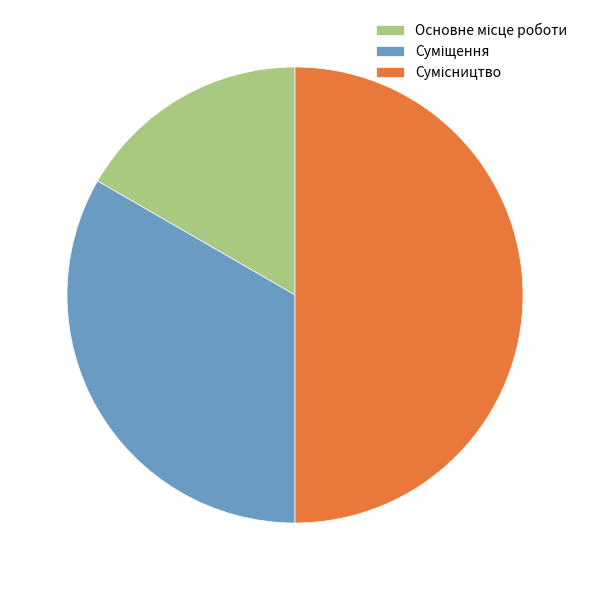

True or false: Сумісництво accounts for 45% of the total.

False